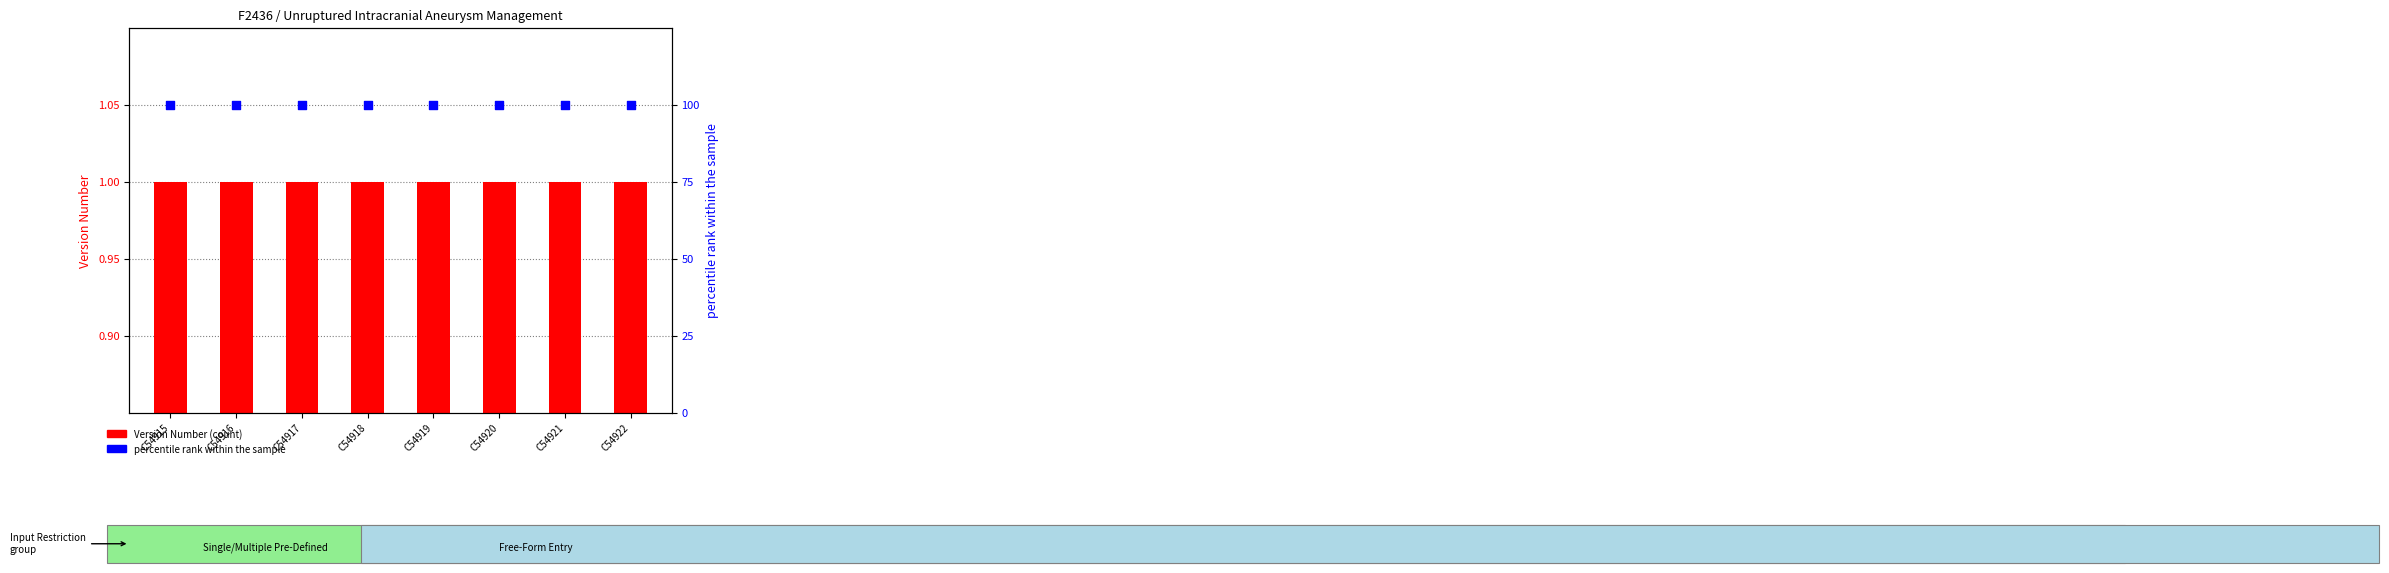

At which category is the sum across all series the highest?

C54915